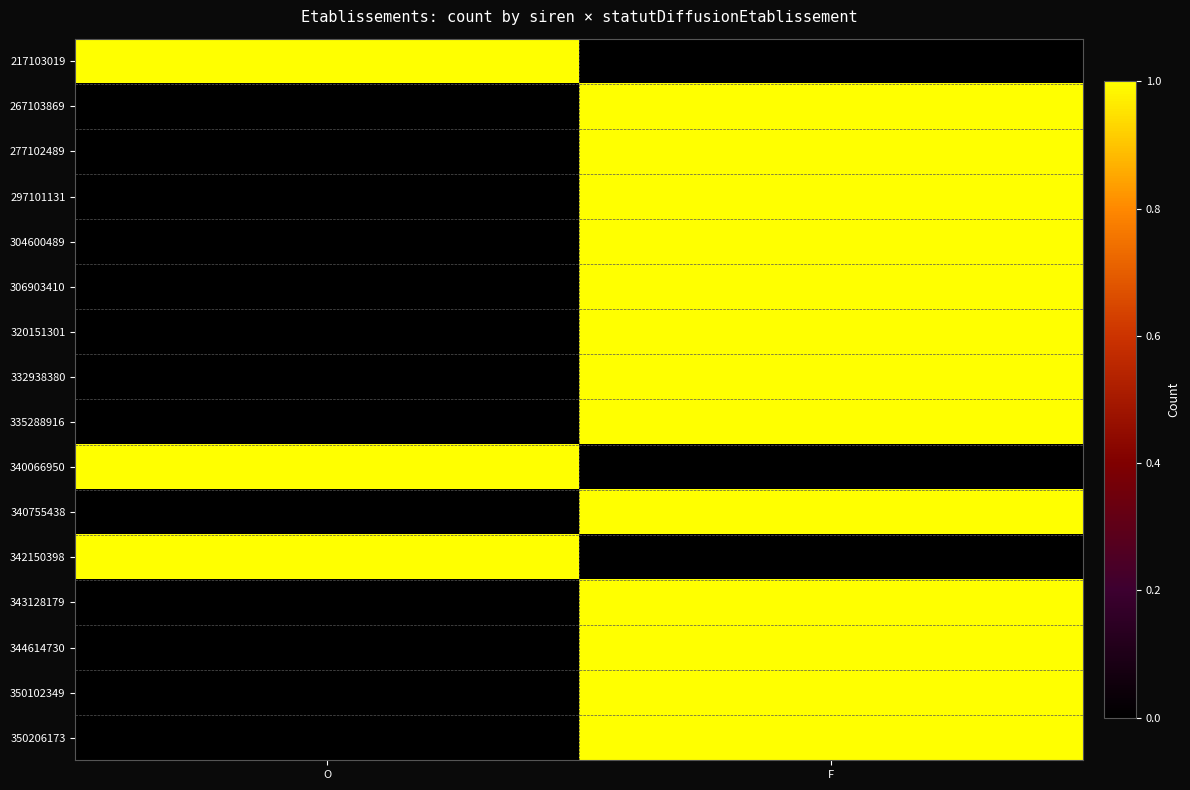

Which series has the widest spread of values?

217103019